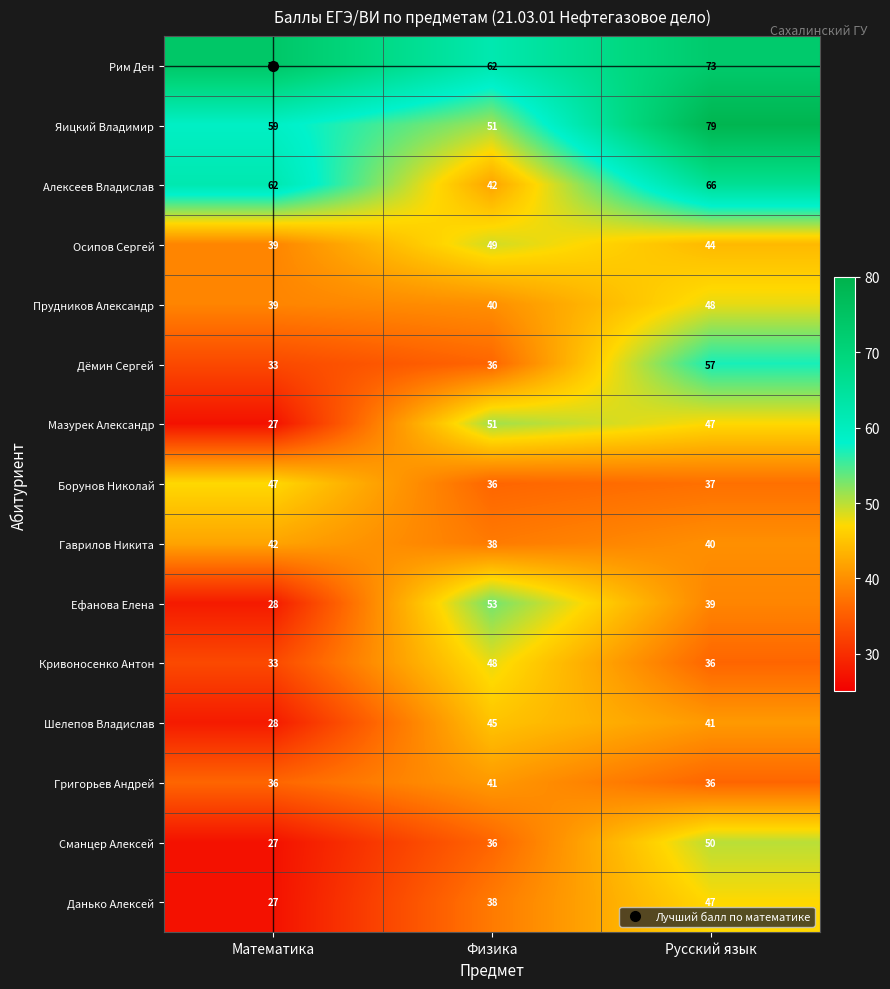

Which series has the largest range (max minus min)?

Яицкий Владимир